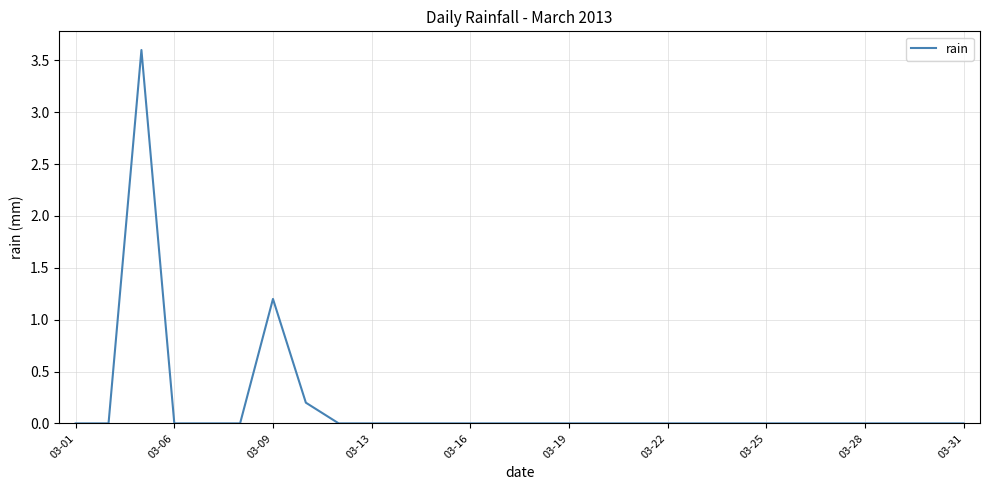

What is the maximum value shown in the chart?

3.6